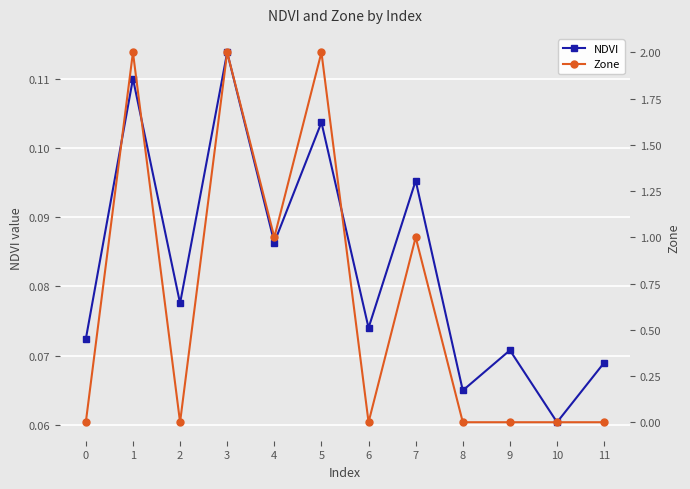

Where is Zone nearest to the value 1?

4